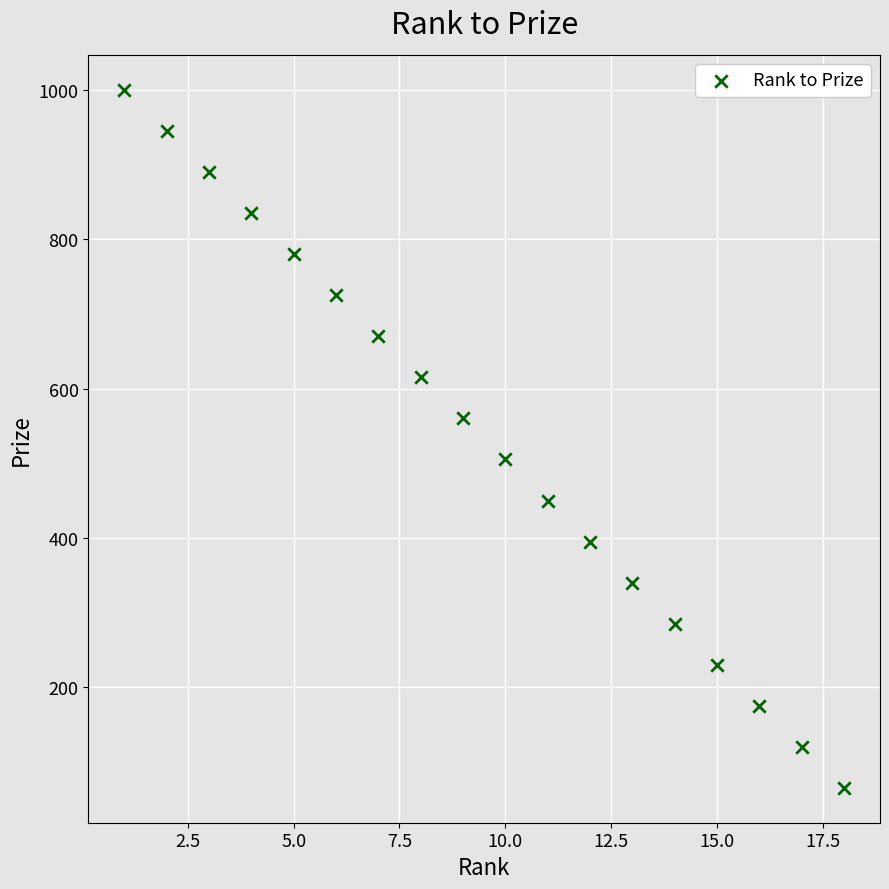

What is the range of Y values (max minus min)?

935